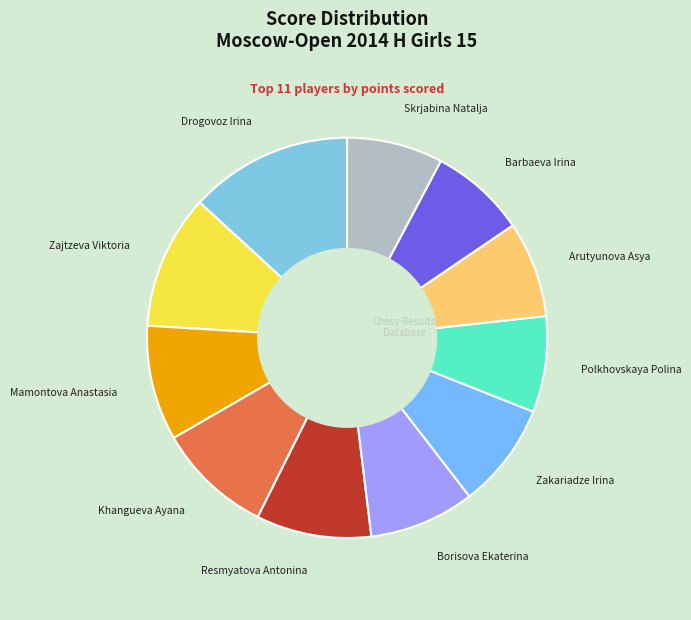

Which slice is the largest?

Drogovoz Irina